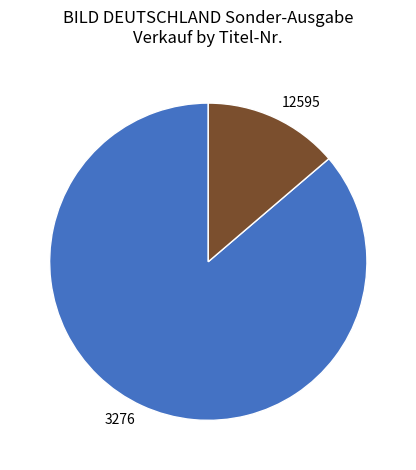

How many slices are in this pie chart?

2